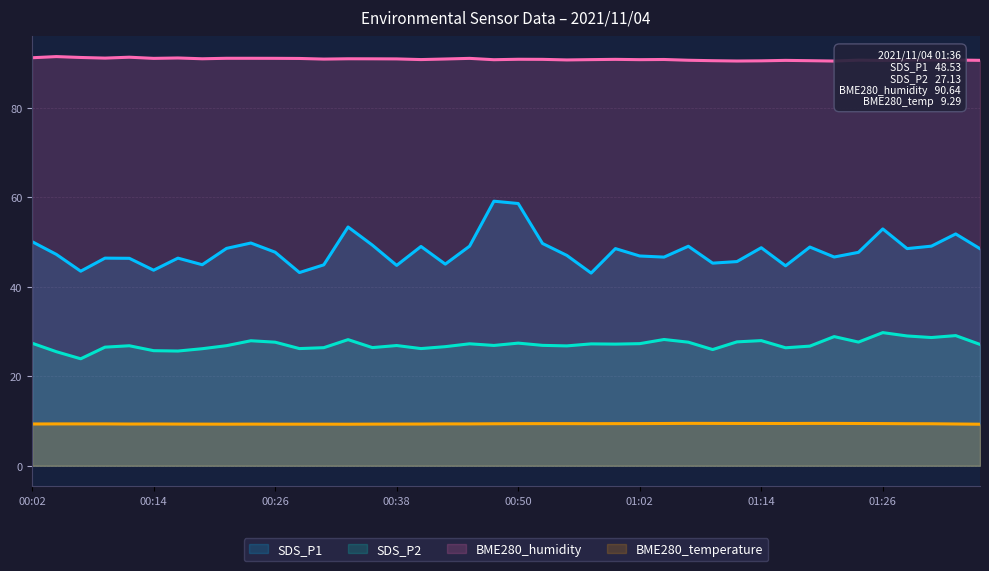

How many lines are shown in the chart?

4